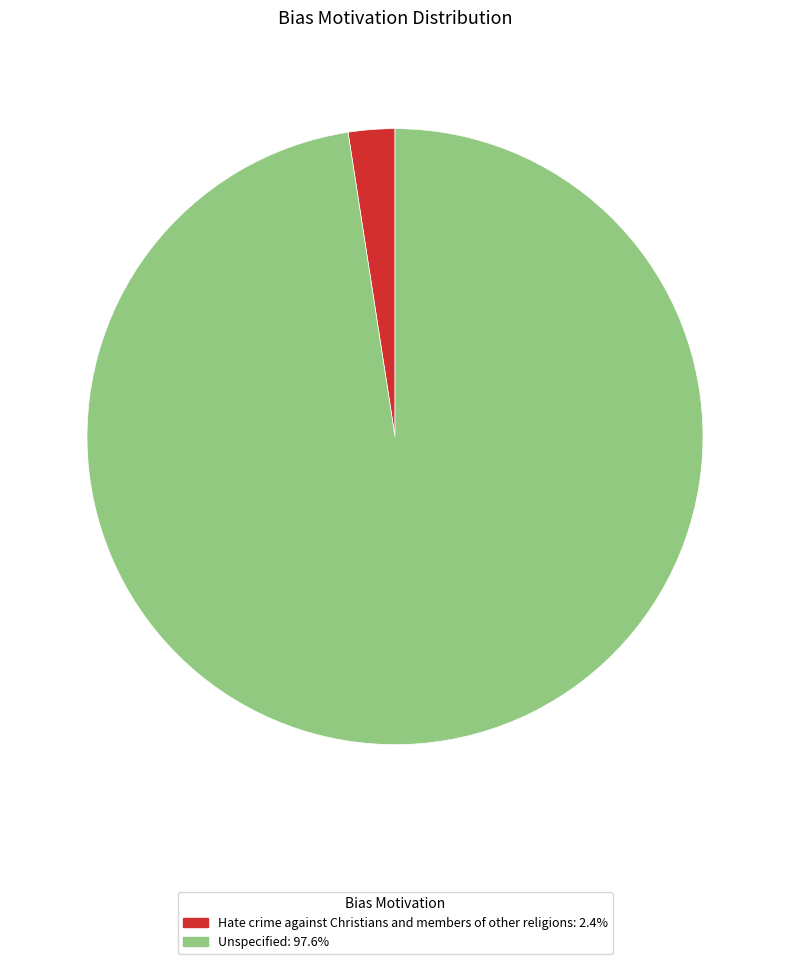

How many segments does this pie chart have?

2